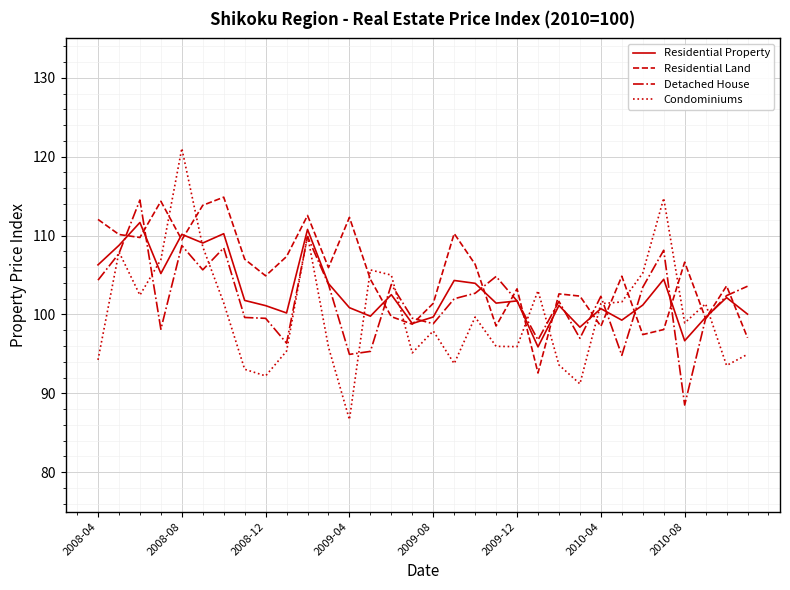

Which series has the widest spread of values?

Condominiums